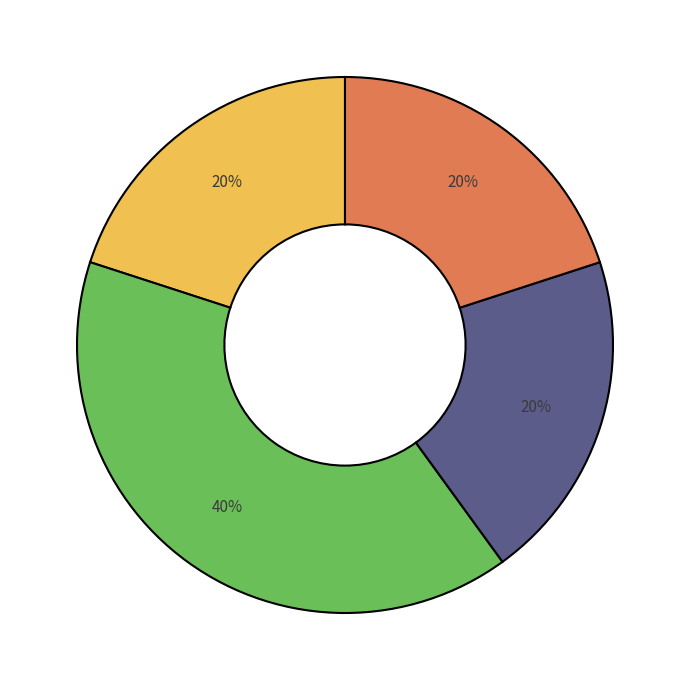

To the nearest percent, what is the average slice percentage?

25%